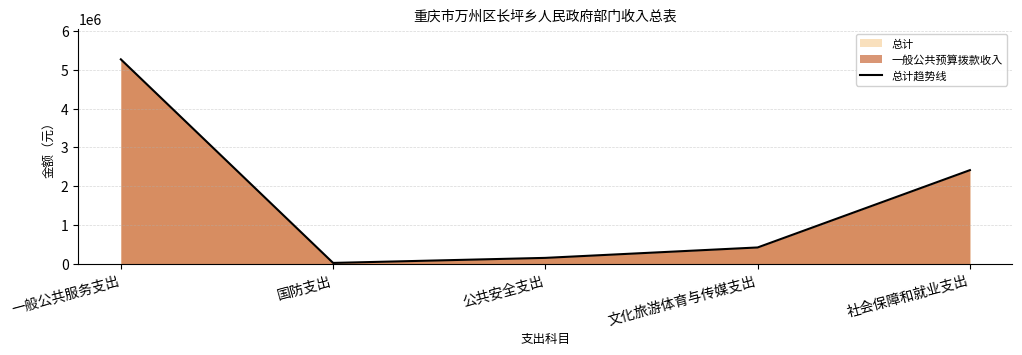

The chart shows a value of 150000.0 at 公共安全支出. True or false?

True